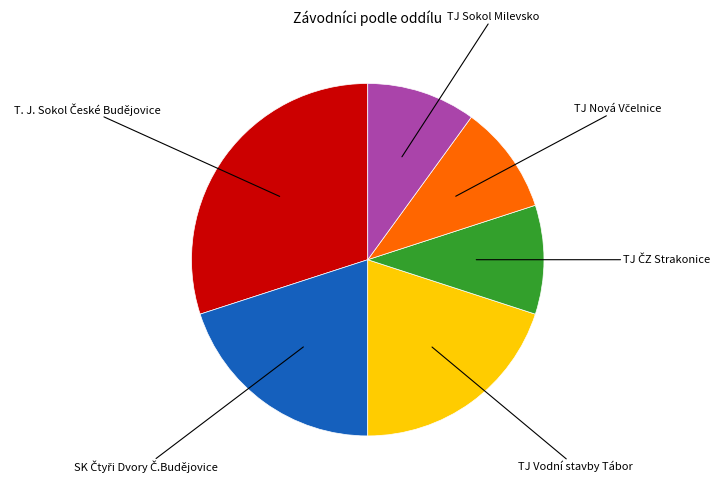

How many segments does this pie chart have?

6